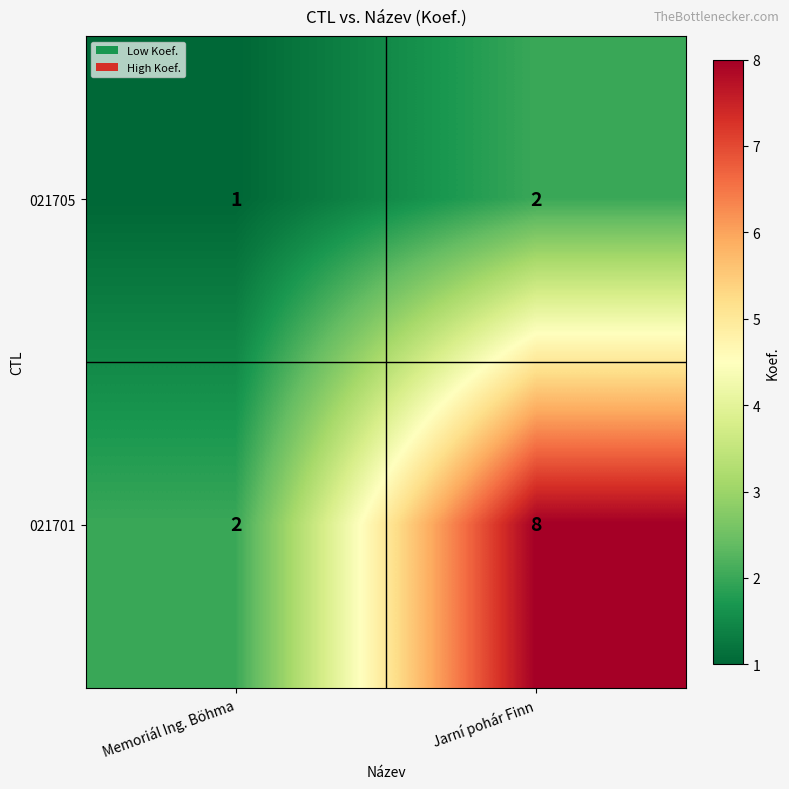

The value of 021705 at Jarní pohár Finn is 3. True or false?

False